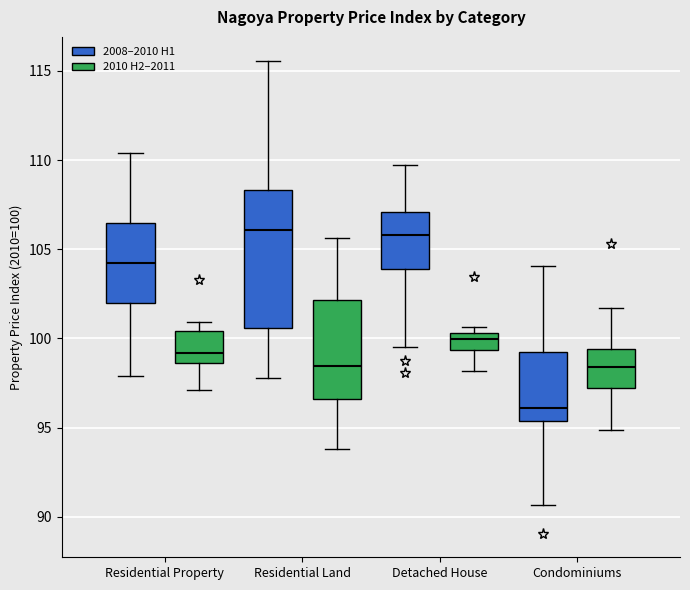

Which box is the tallest, from its lower edge to its upper edge?

Residential Land (2008–2010 H1)